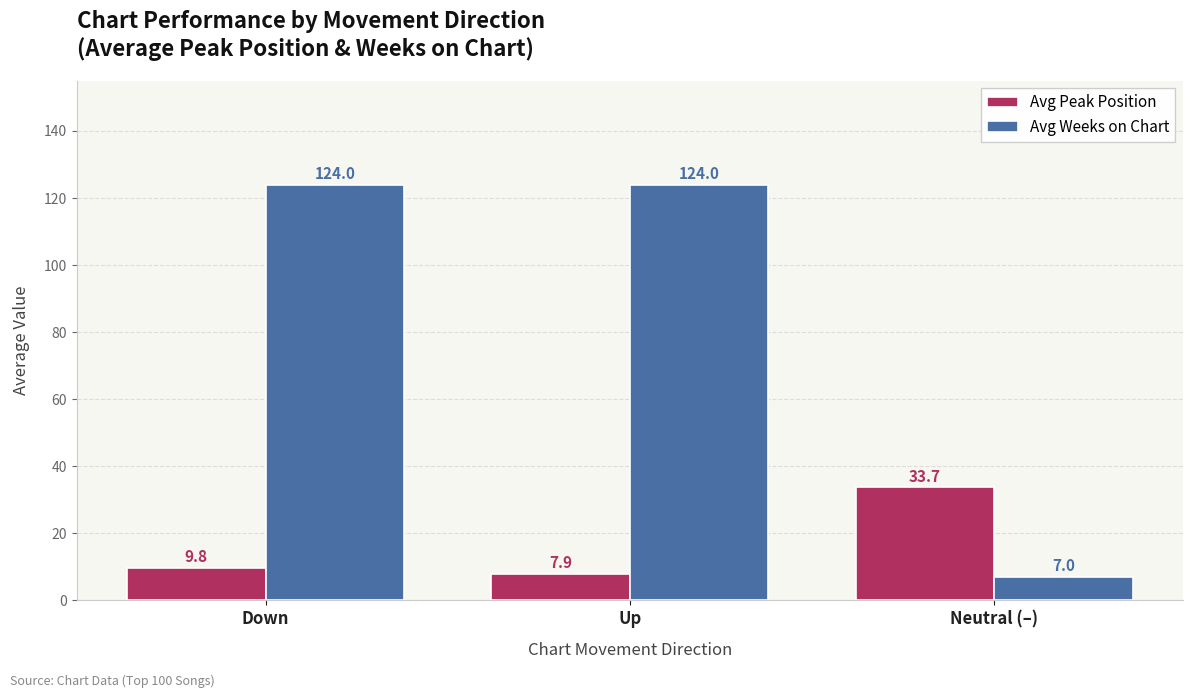

How many values in the Avg Weeks on Chart series exceed 123?

2